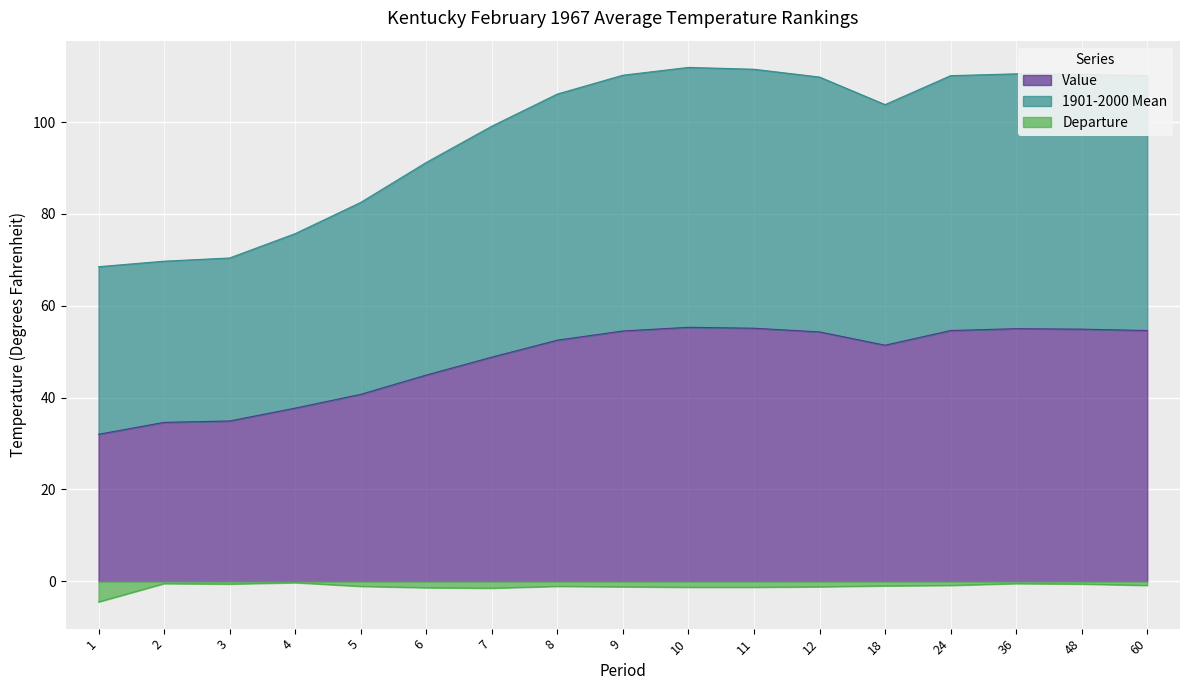

What is the minimum value for Departure?

-4.5